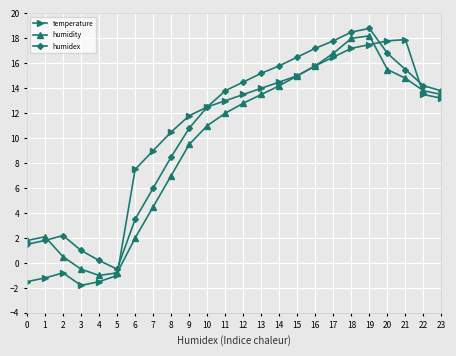

True or false: humidity has a value of 7.0 at 13.

False